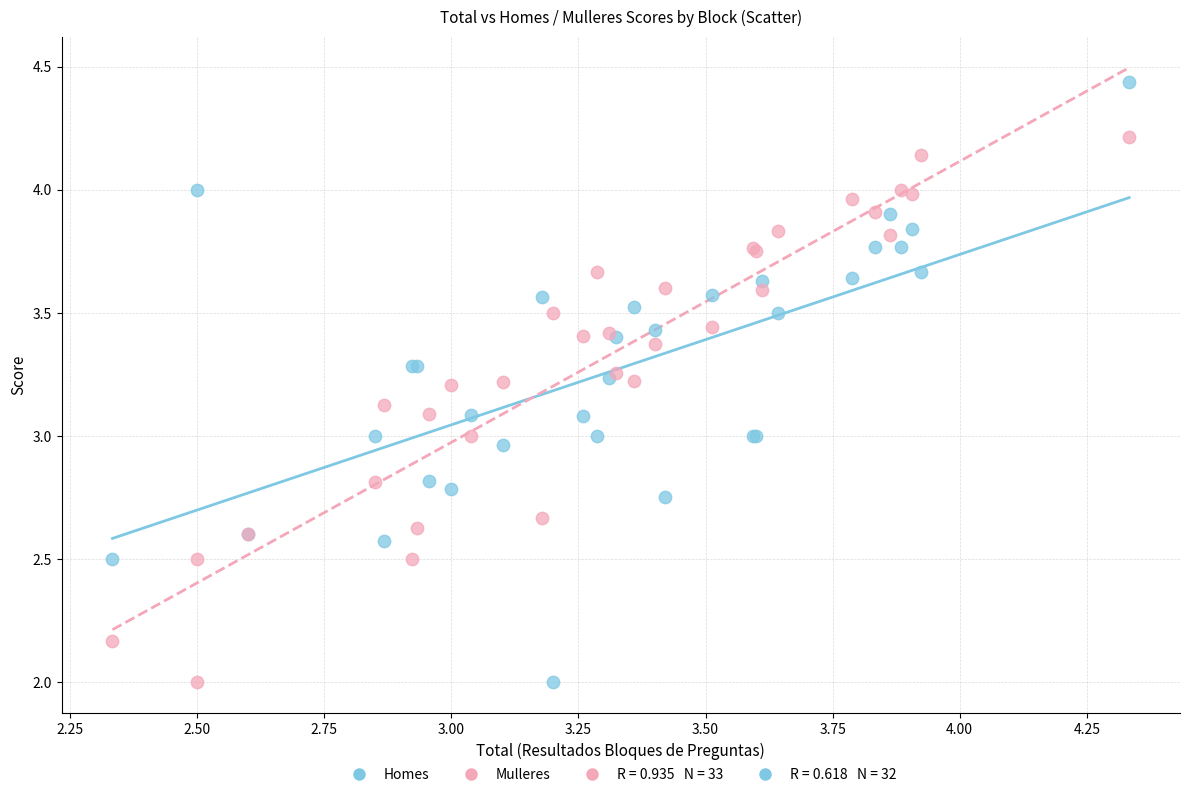

Which series contains the highest Y value?

Homes